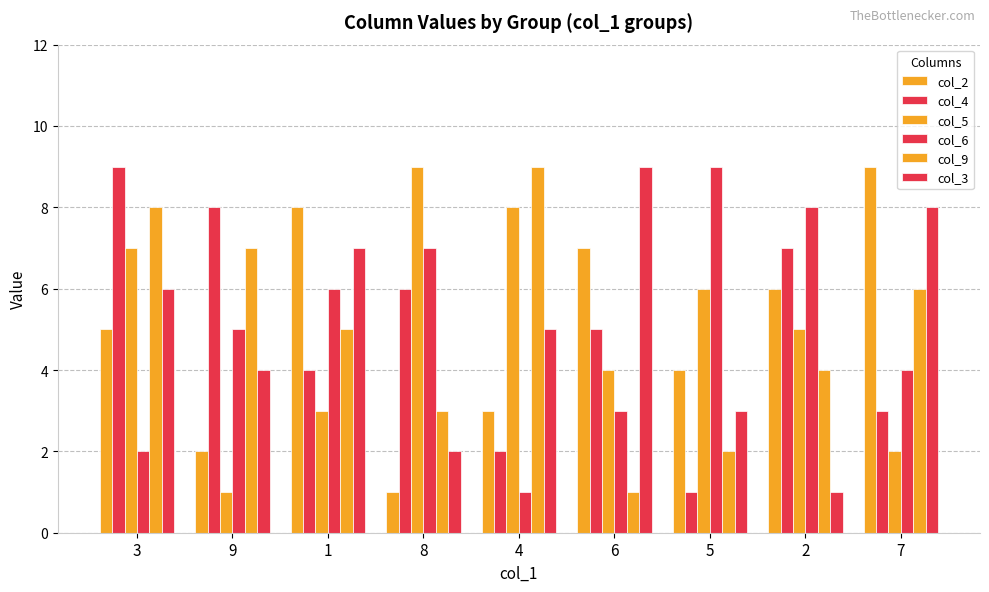

True or false: col_2 has a value of 1 at 8.

True